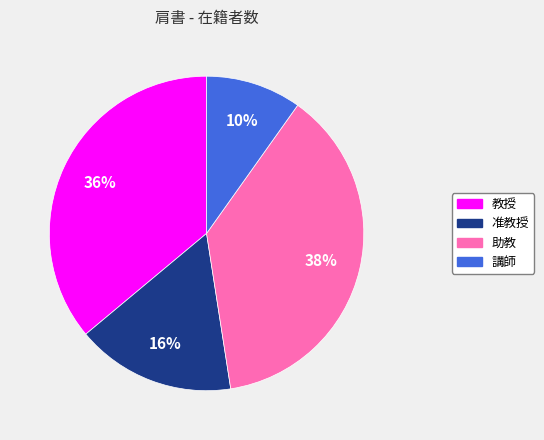

To the nearest percent, what is the difference between the largest and smallest slice percentages?

28%